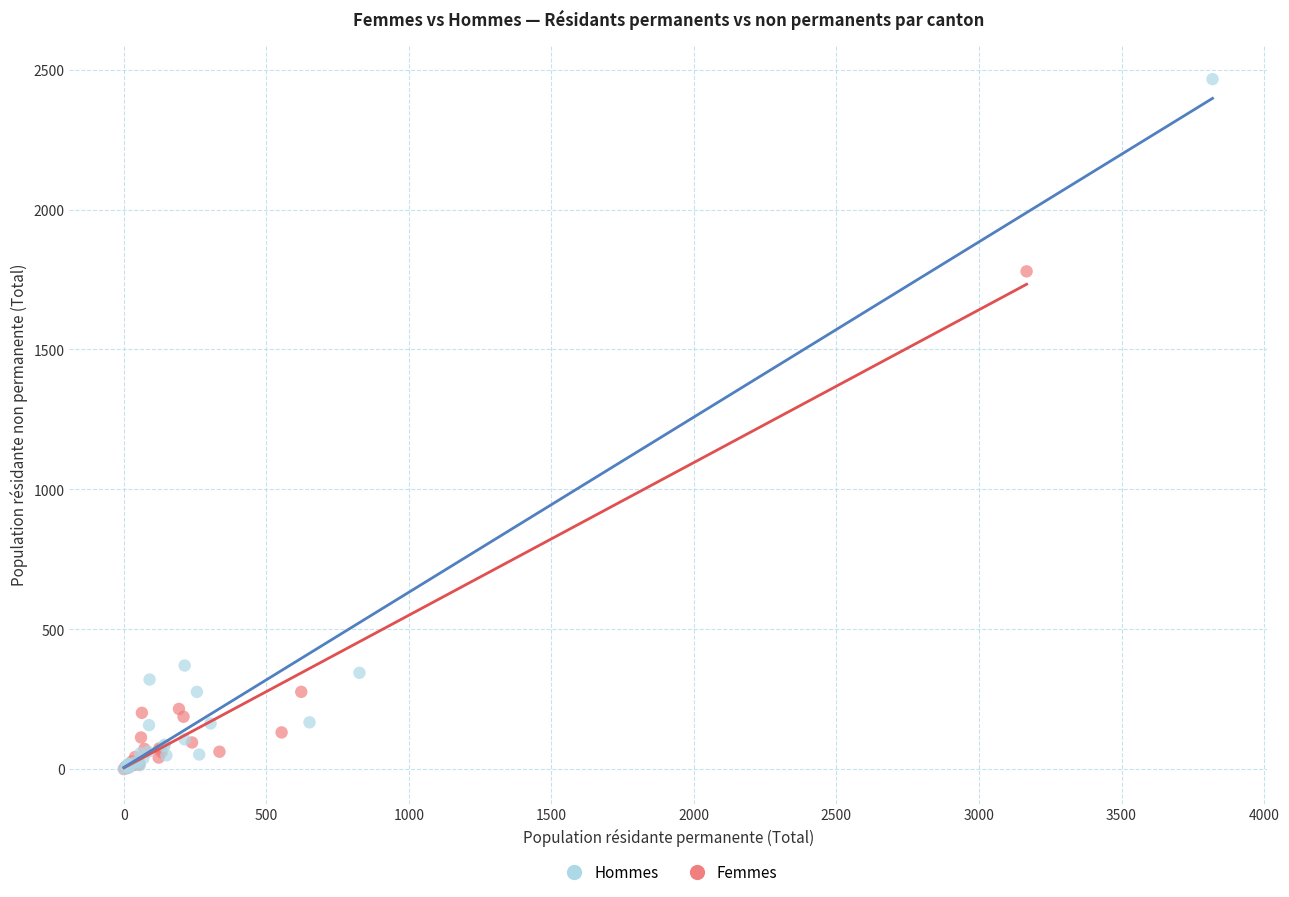

Which series has the widest spread of Y values?

Hommes